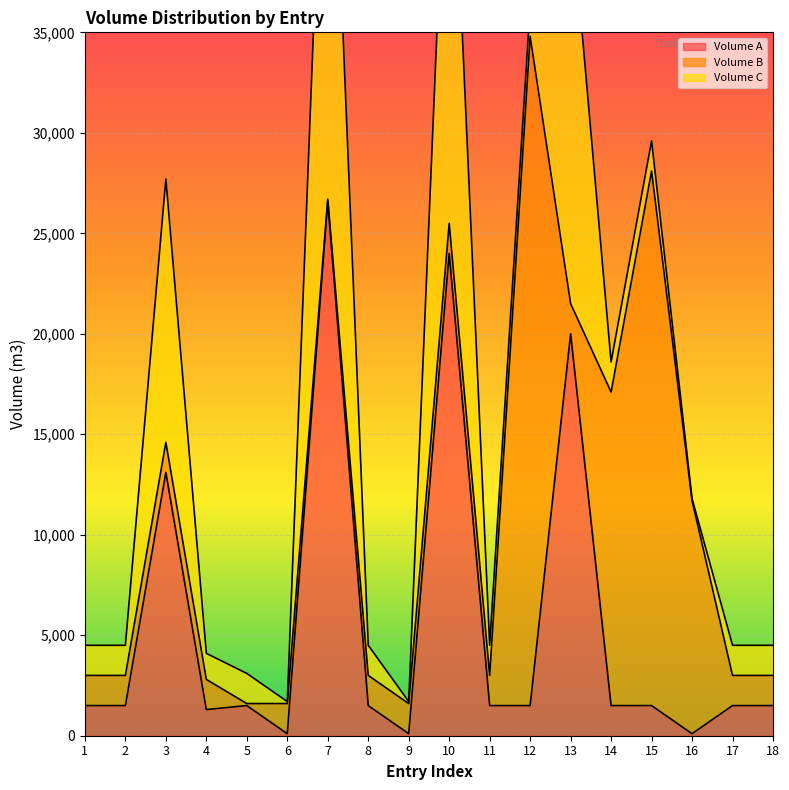

Is it true that Volume B equals 2407 at 11?

False